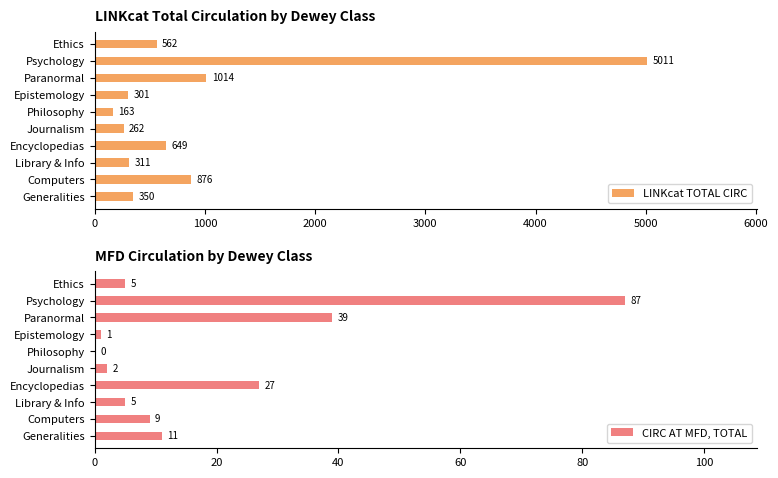

The LINKcat TOTAL CIRC series shows 163 at Philosophy. True or false?

True